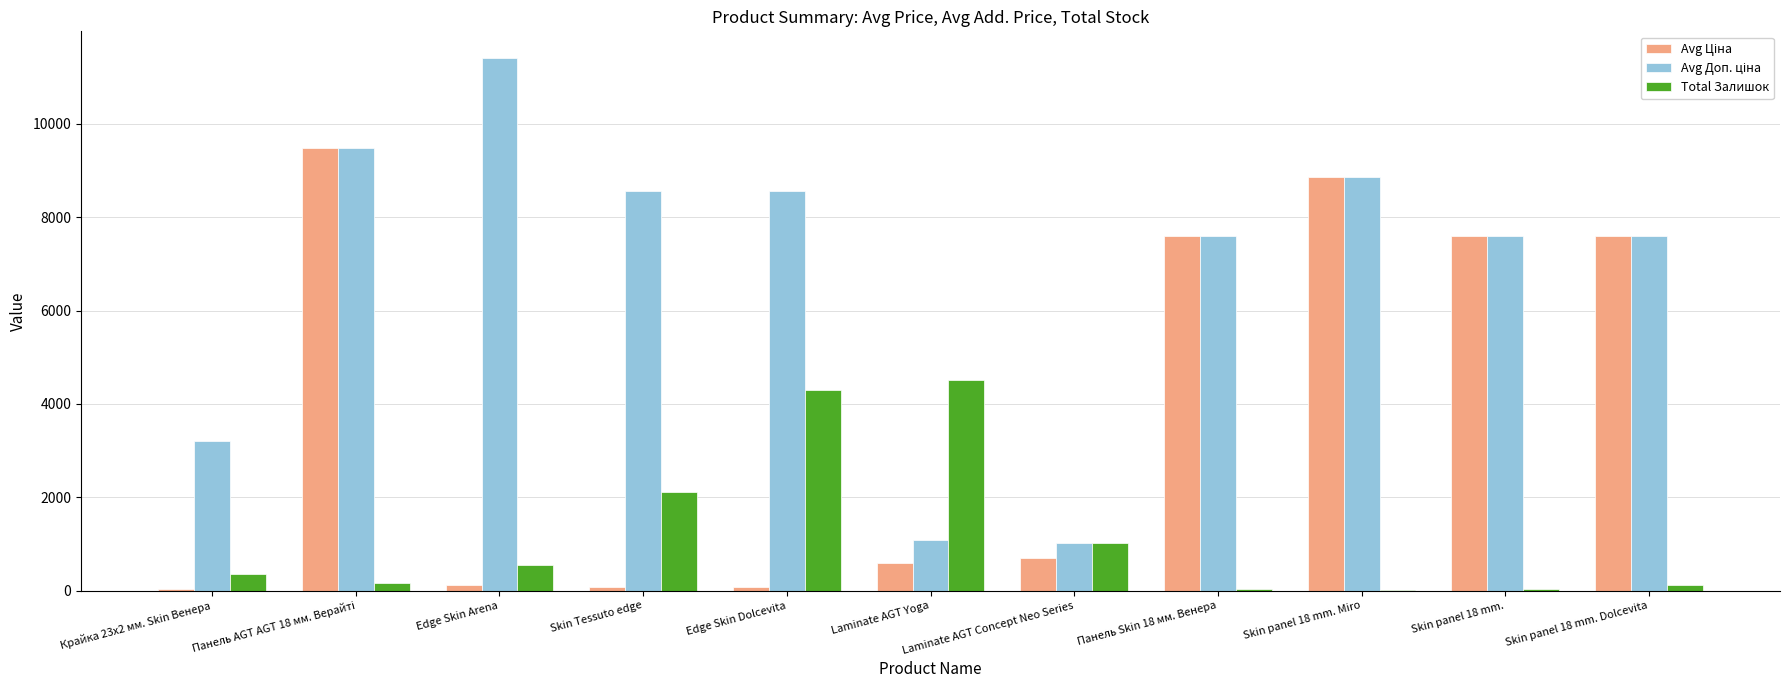

What is the sum of all Total Залишок values?

13232.0